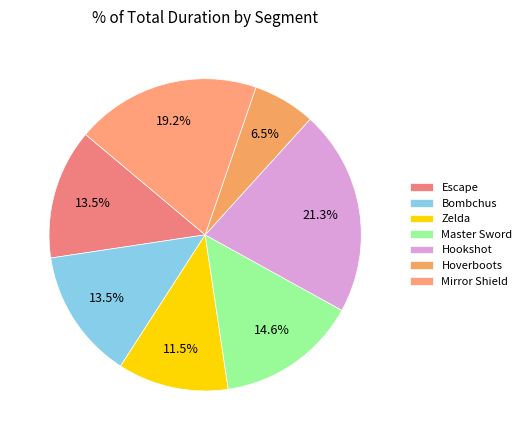

To the nearest percent, what is the average slice percentage?

14%